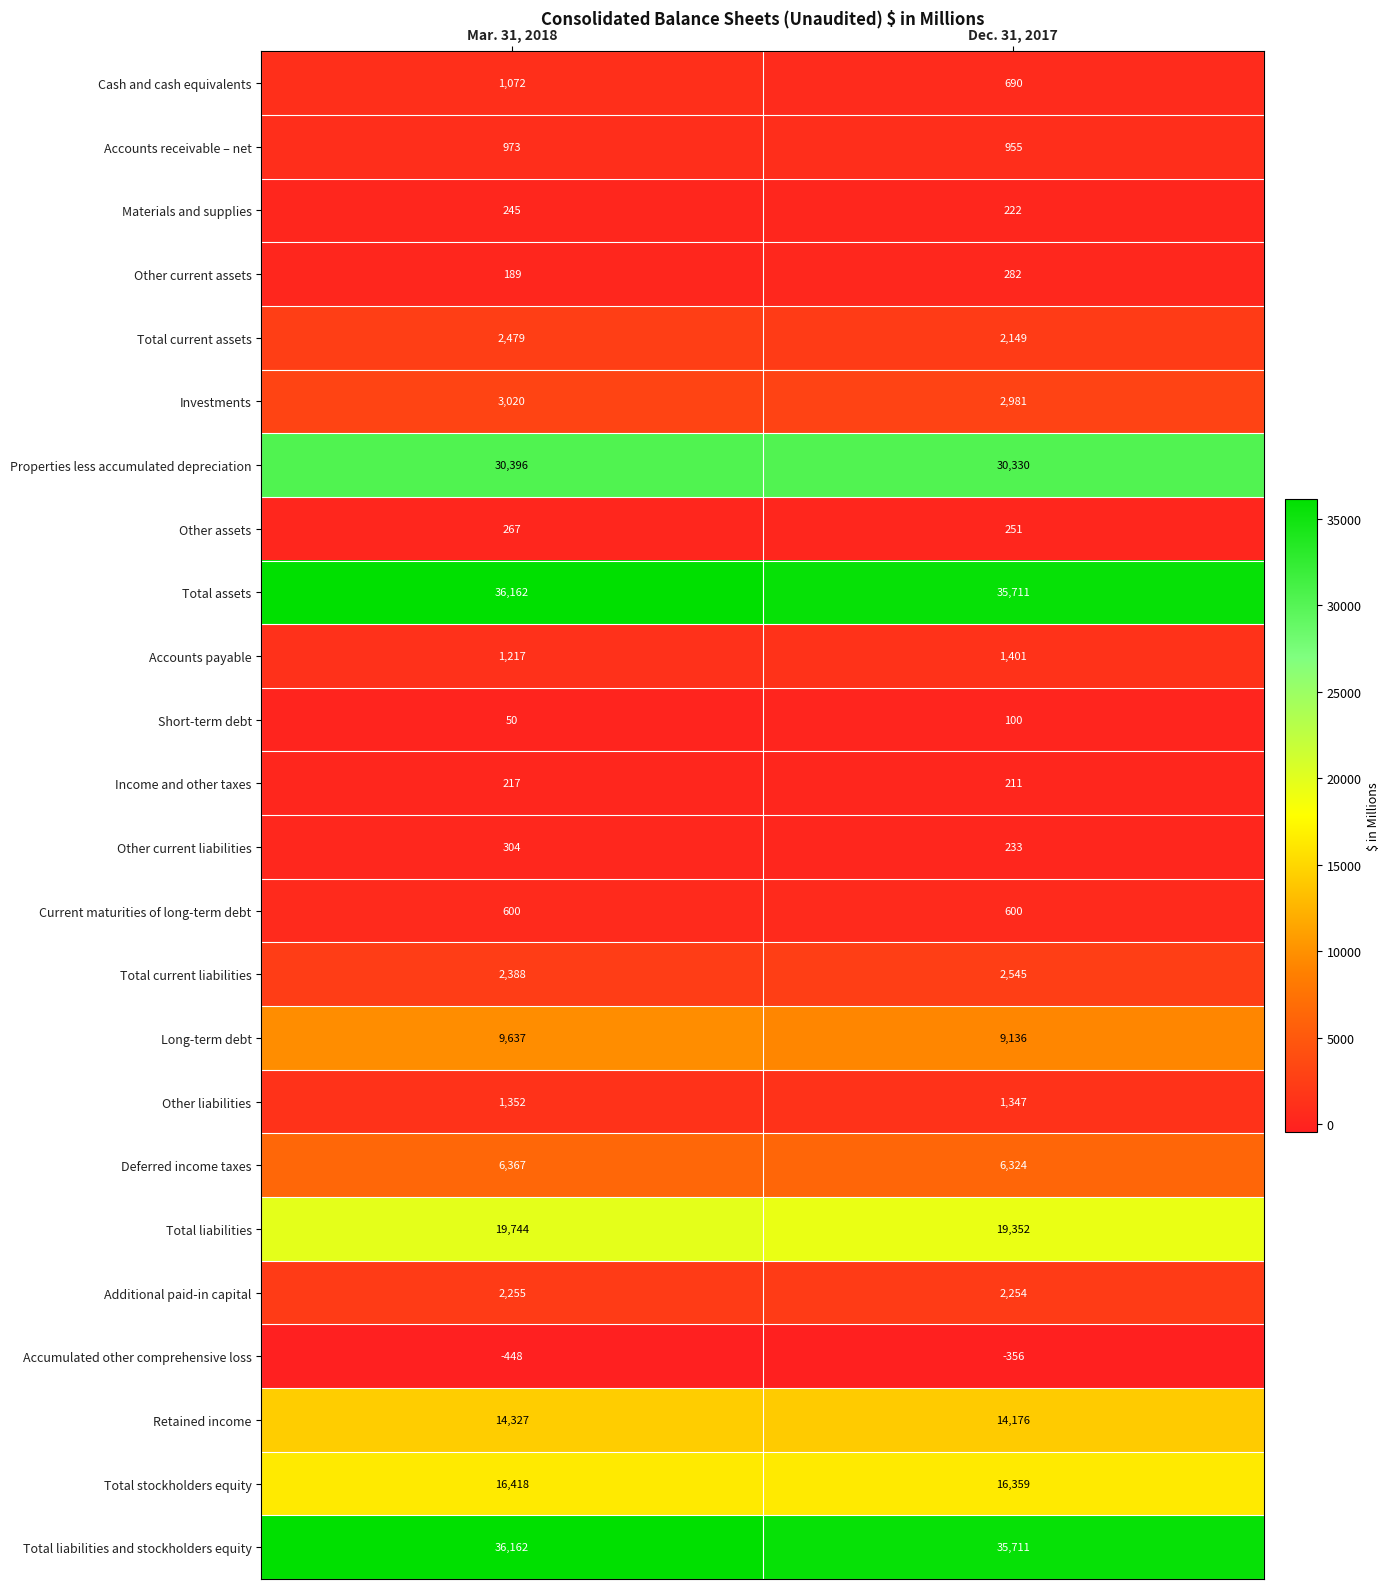

What is the average value of the Short-term debt series?

75